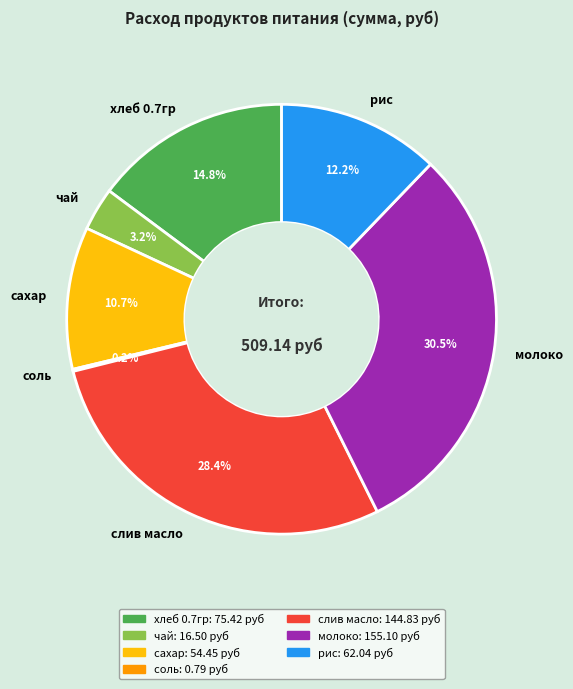

Approximately how many times larger is the value at сахар compared to хлеб 0.7гр?

0.7